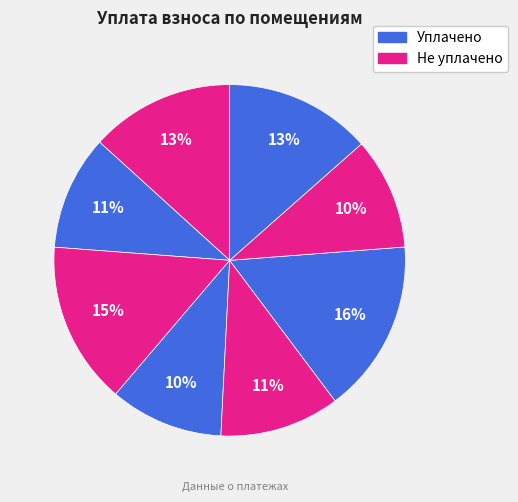

Count the number of slices in the pie.

8